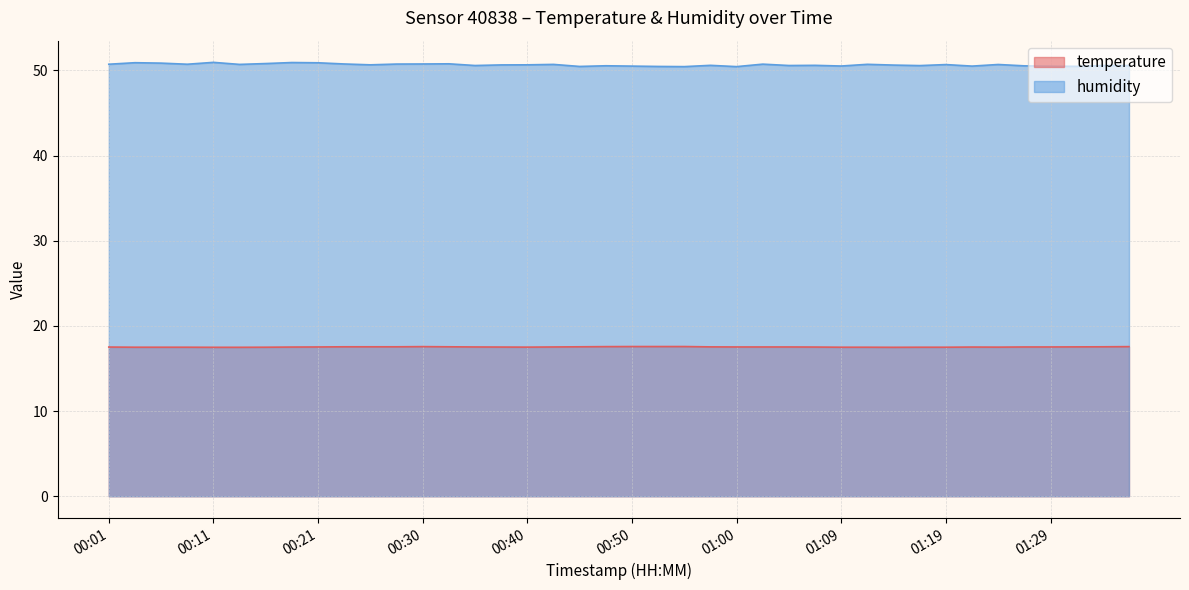

What is the spread (max minus min) of values at 01:00?

32.9